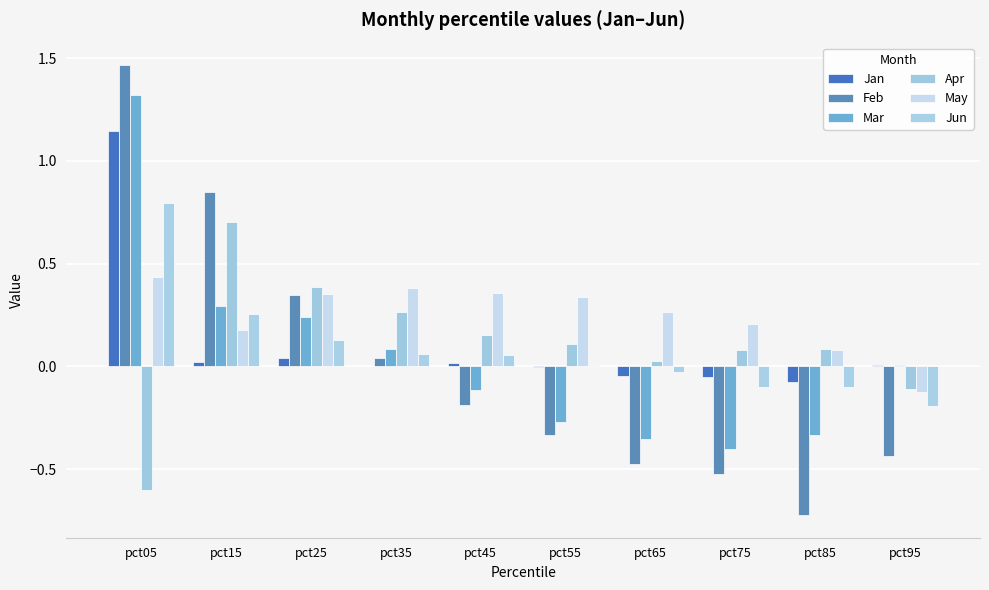

Where does the Jun series first go above 0?

pct05